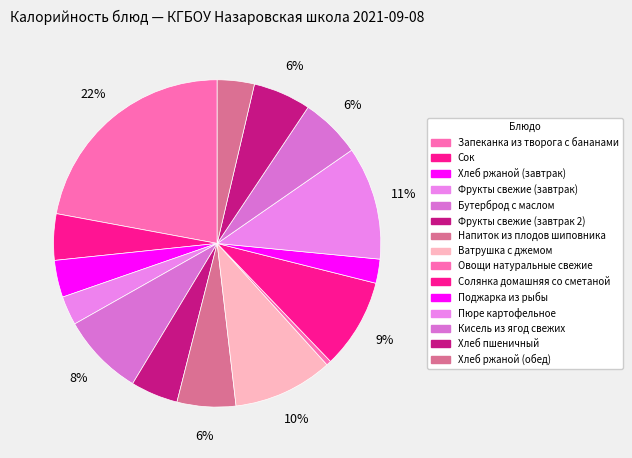

Count the number of slices in the pie.

15